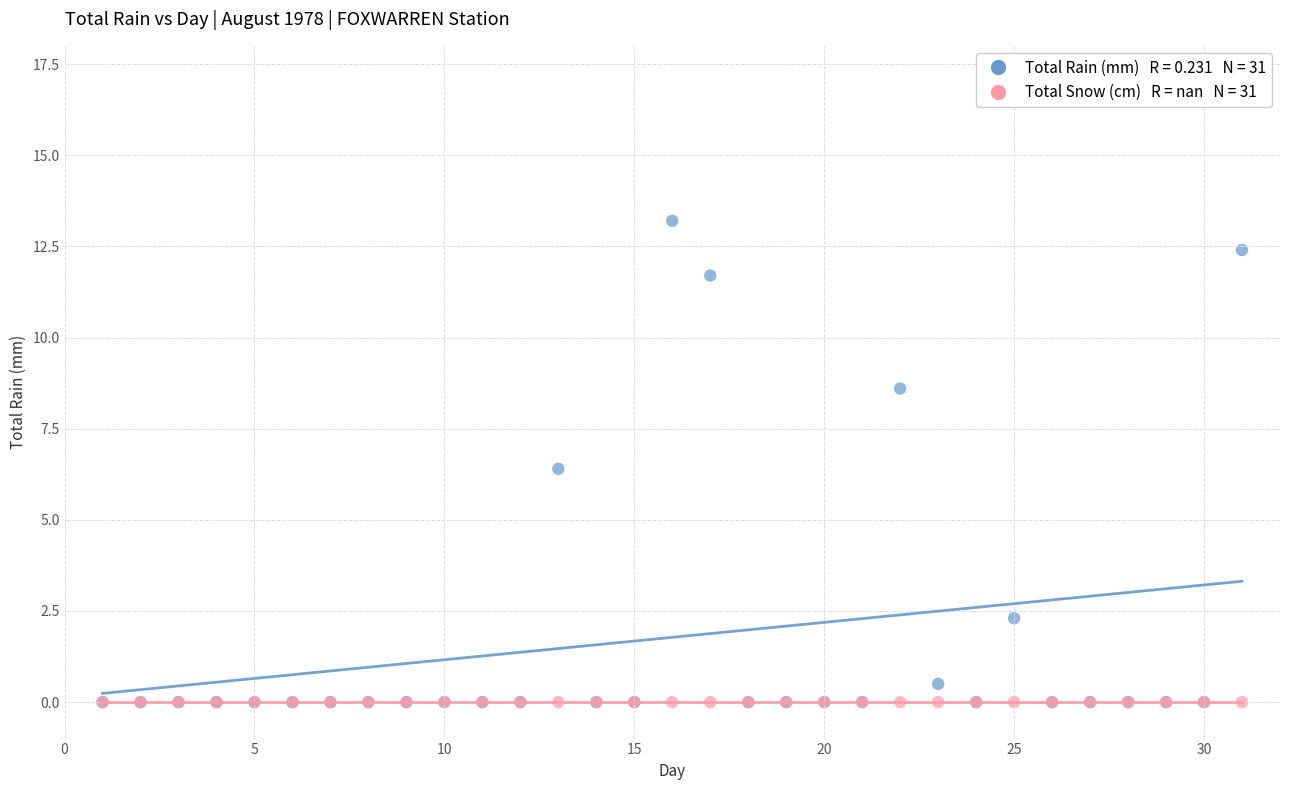

Across all series, what Y value is closest to 6?

6.4